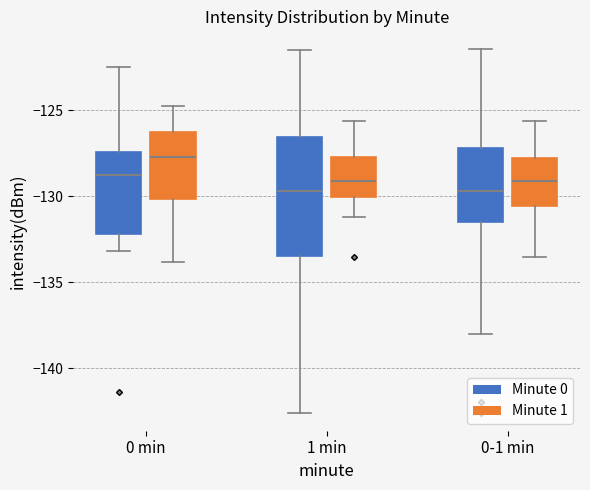

Comparing the boxes themselves (not the whiskers), which one is the tallest?

1 min (Minute 0)